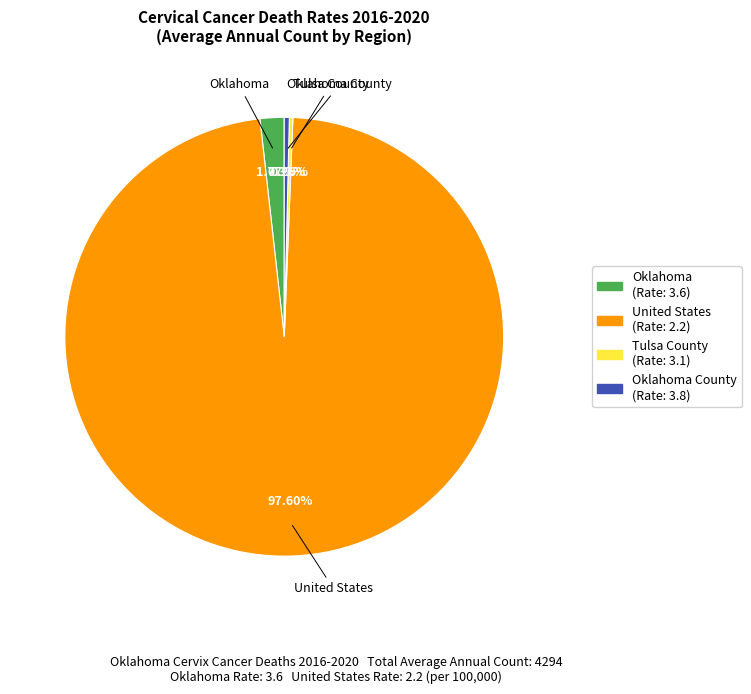

Does United States represent more than half of the total?

Yes